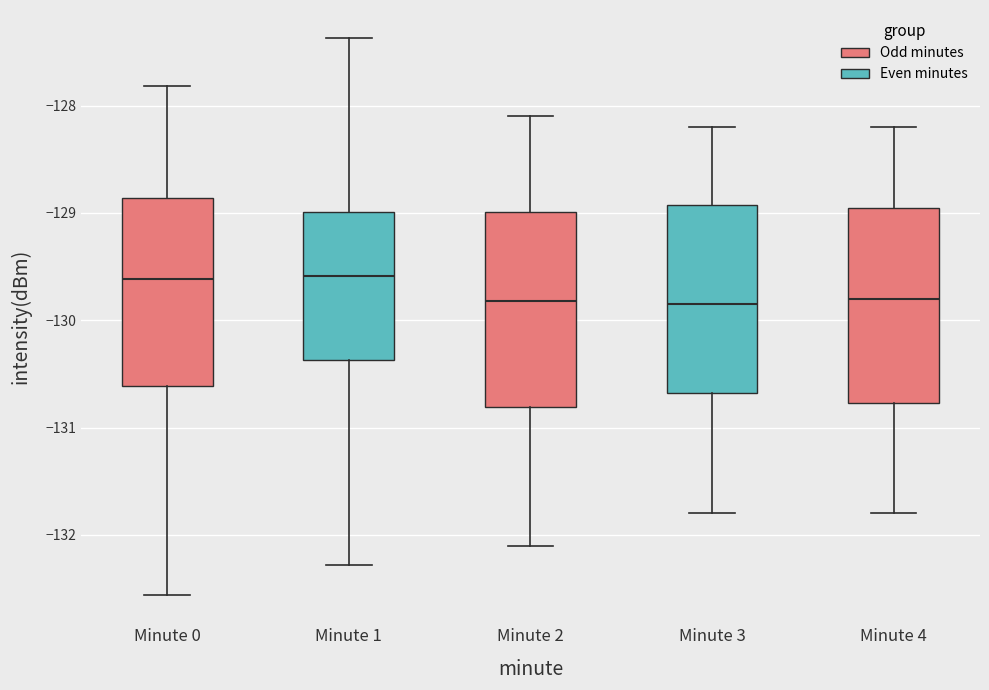

Reading left to right, read every box against the y-axis: the position of its median line, the range the box covers, and the ends of its whiskers. The values are not printed on the chart, so give them approximately, as read against the axis.

Minute 0: median -129.6, box -130.6 to -128.9, whiskers -132.6 to -127.8
Minute 1: median -129.6, box -130.4 to -129.0, whiskers -132.3 to -127.4
Minute 2: median -129.8, box -130.8 to -129.0, whiskers -132.1 to -128.1
Minute 3: median -129.8, box -130.7 to -128.9, whiskers -131.8 to -128.2
Minute 4: median -129.8, box -130.8 to -128.9, whiskers -131.8 to -128.2